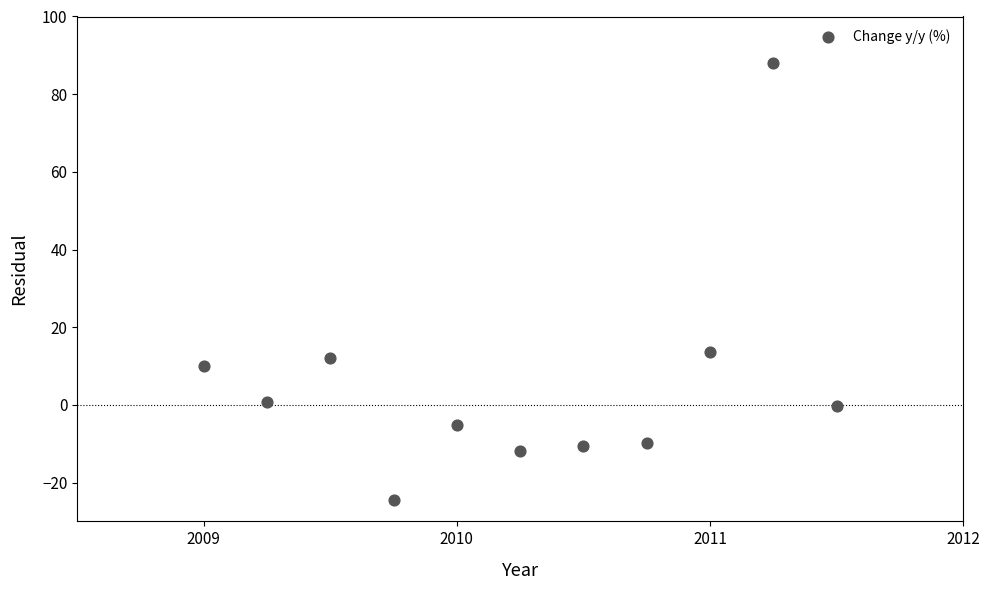

What is the range of Y values (max minus min)?

112.4